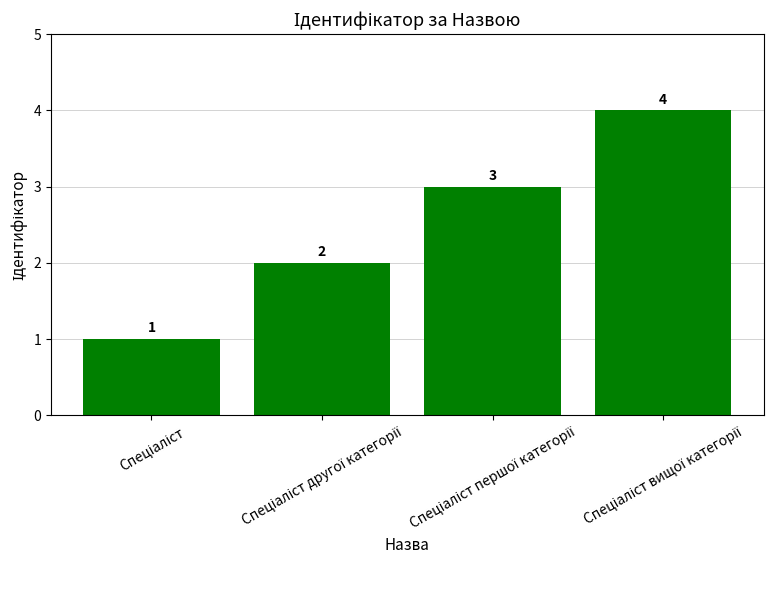

Count the values in the range 2 to 4.

3